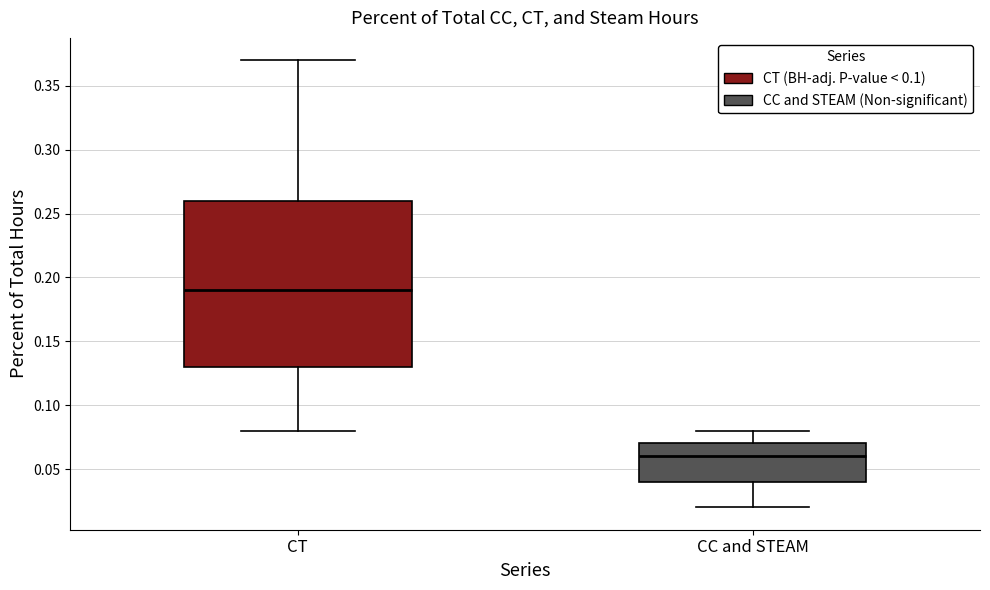

Comparing the boxes themselves (not the whiskers), which one is the tallest?

CT